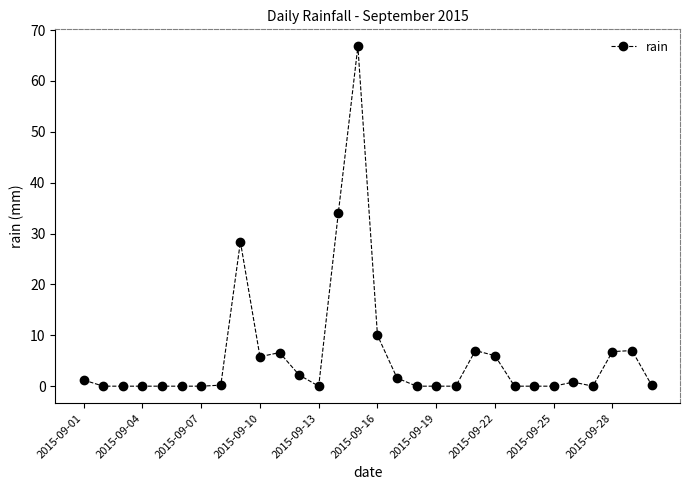

What is the greatest value displayed?

66.8